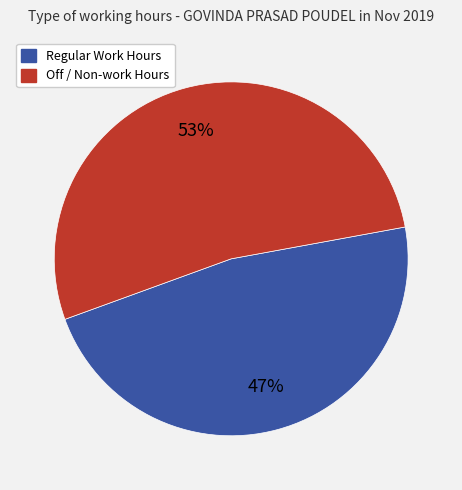

Is there a majority slice in this chart?

Yes